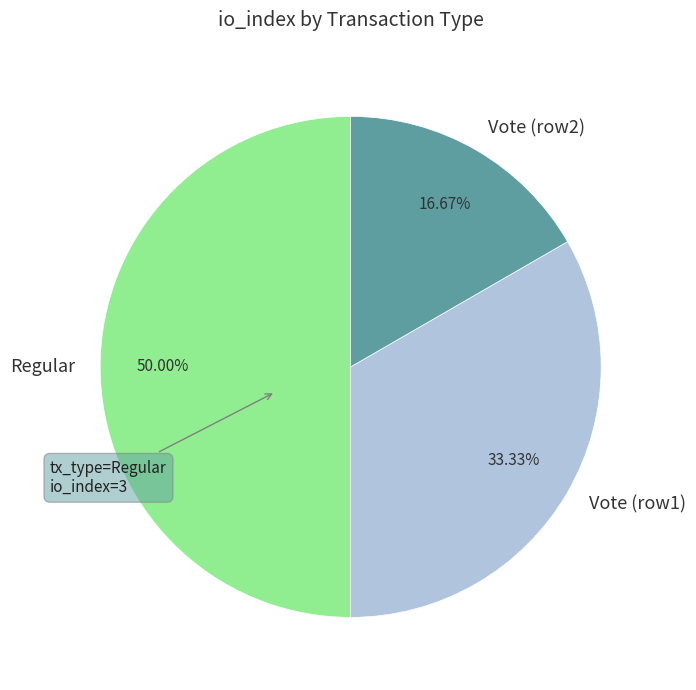

Which slice is the largest?

Regular